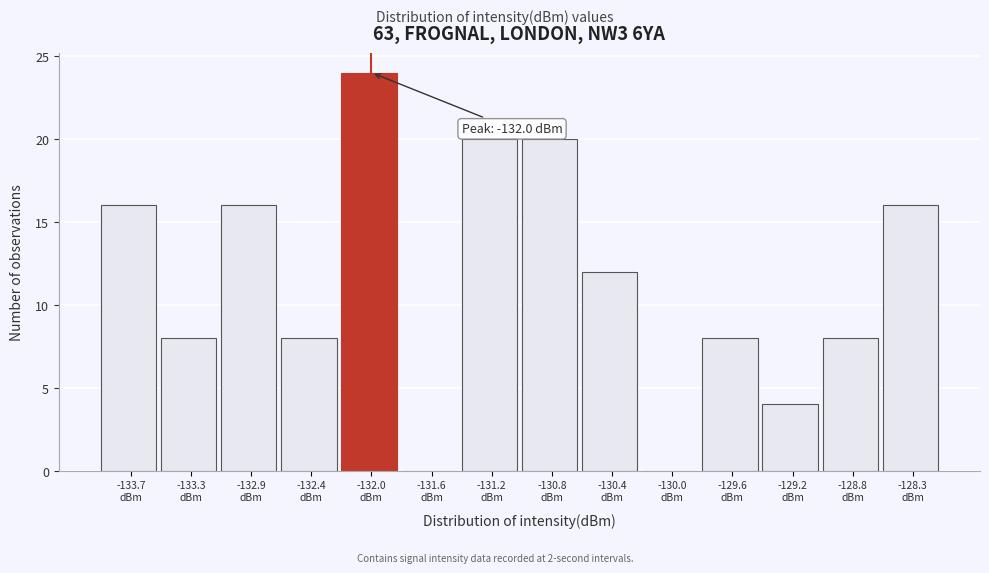

Which range on the x-axis has the tallest bar?

-132.25 to -131.85